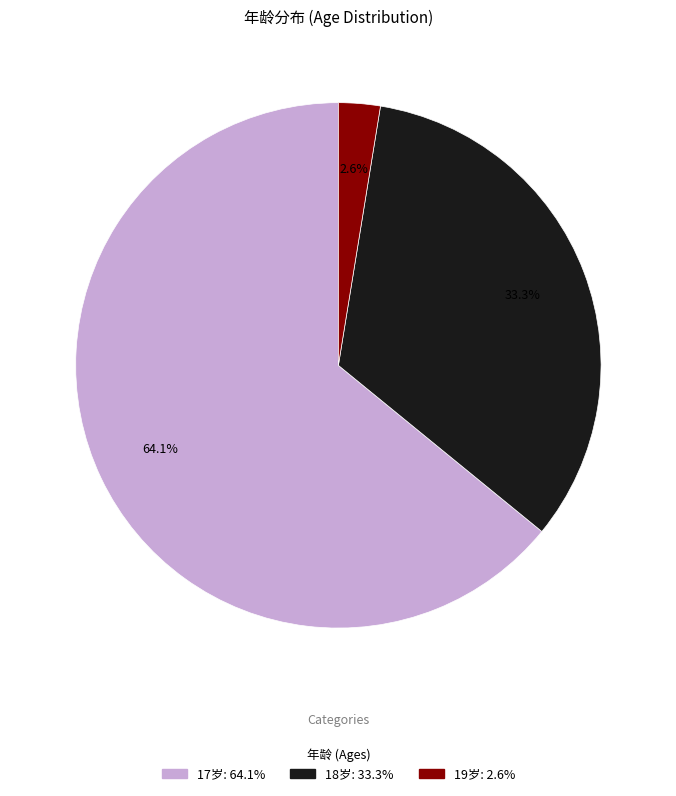

Does any single category account for the majority?

Yes